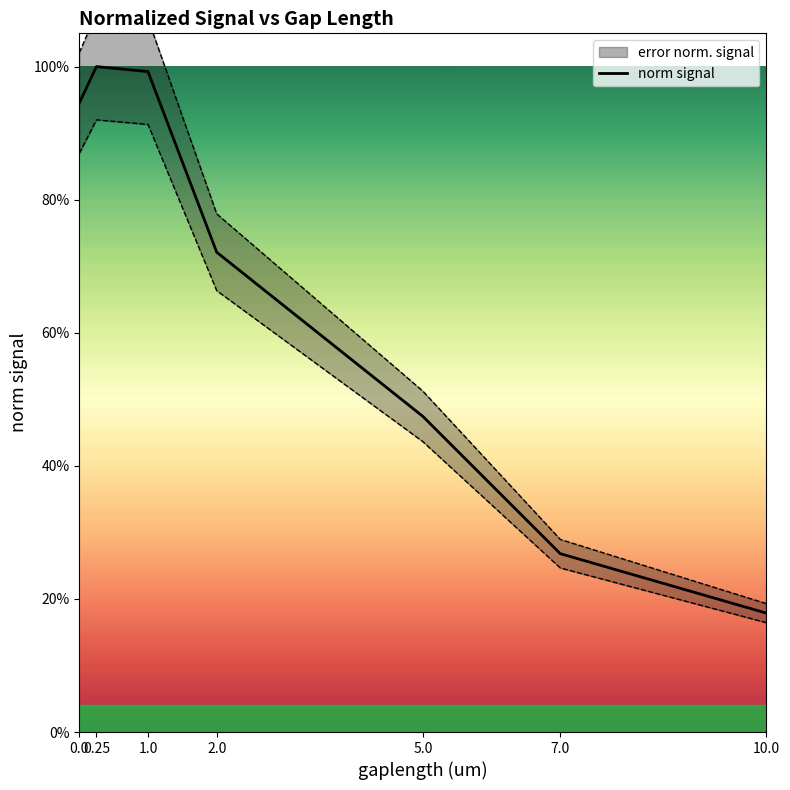

What is the label of the 1st point from the right?

10.0